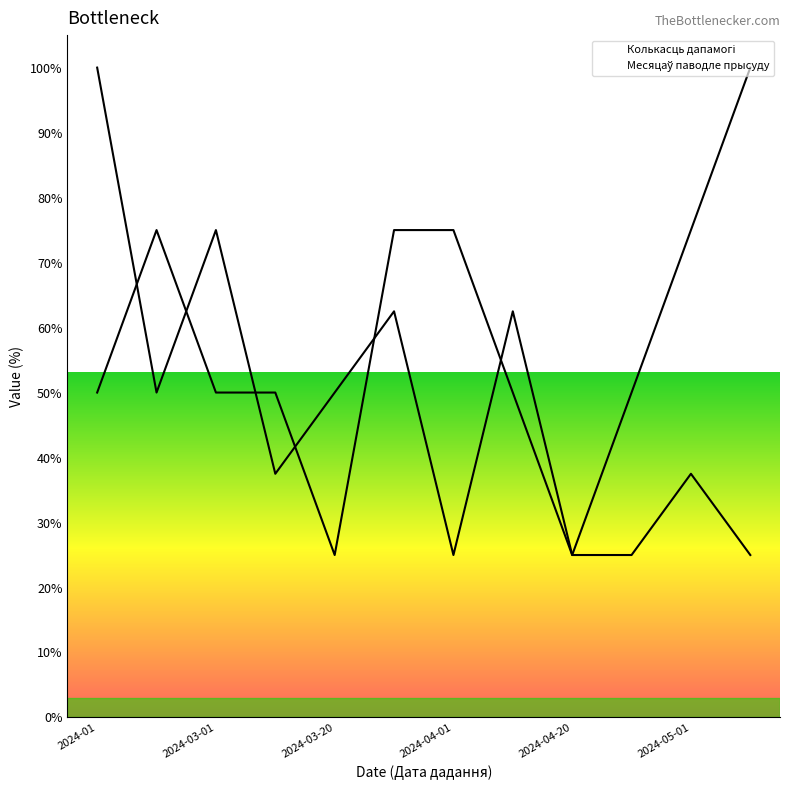

What is the maximum value shown in the chart?

100.0